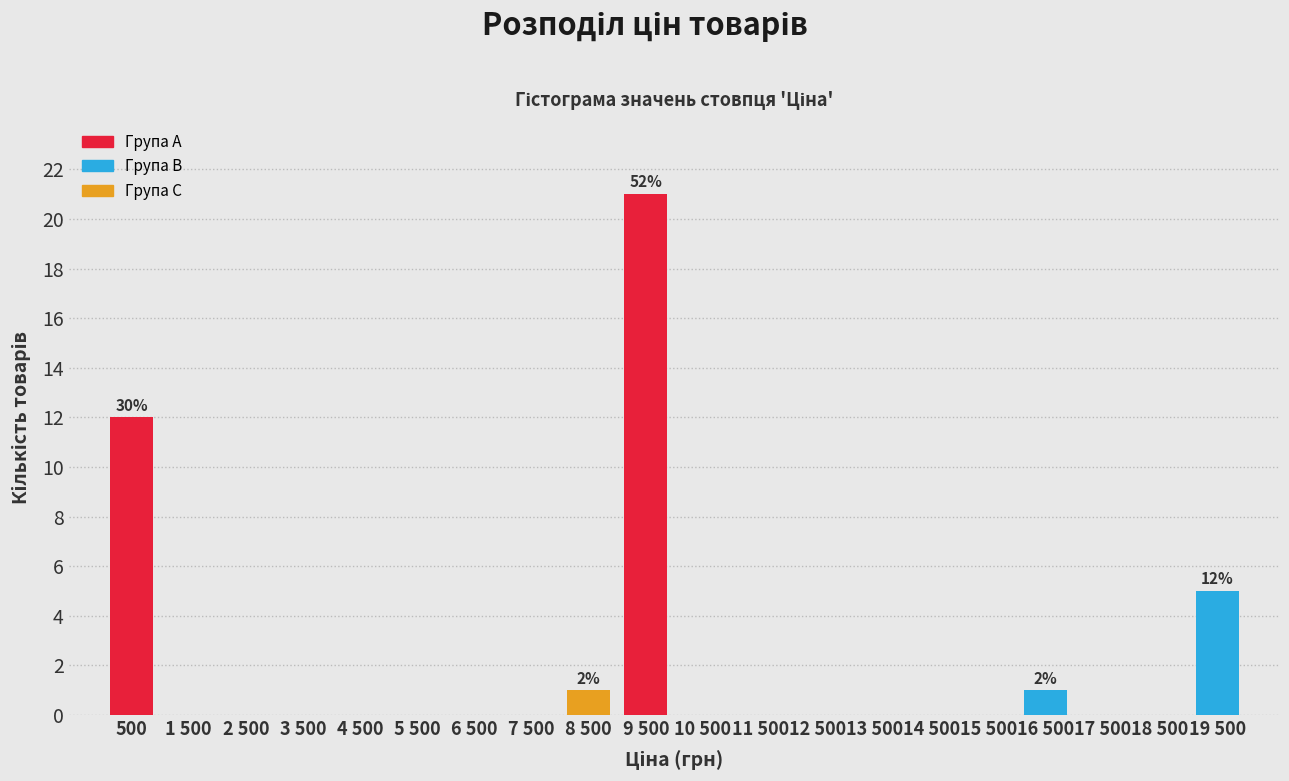

Reading right to left, extract all data points from this chart.

19 500=5	18 500=0	17 500=0	16 500=1	15 500=0	14 500=0	13 500=0	12 500=0	11 500=0	10 500=0	9 500=21	8 500=1	7 500=0	6 500=0	5 500=0	4 500=0	3 500=0	2 500=0	1 500=0	500=12